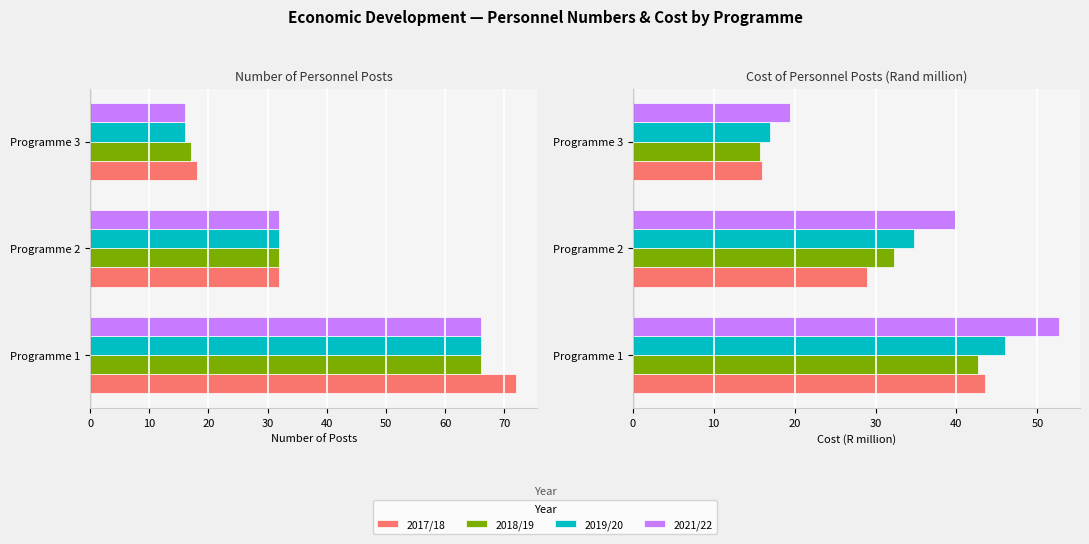

How many groups of bars are there?

3